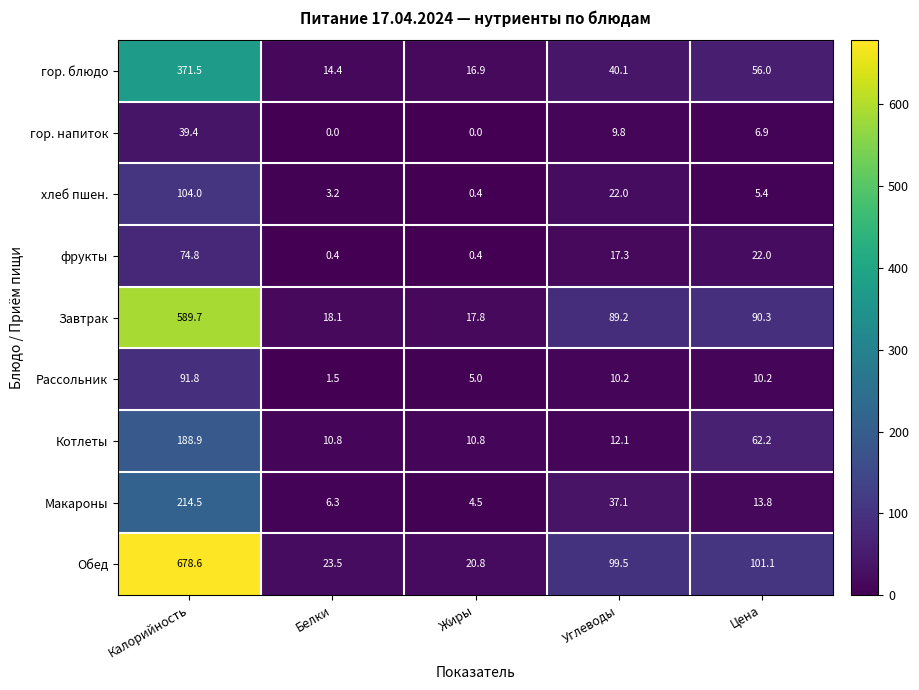

What is the lowest value of the Котлеты series?

10.8